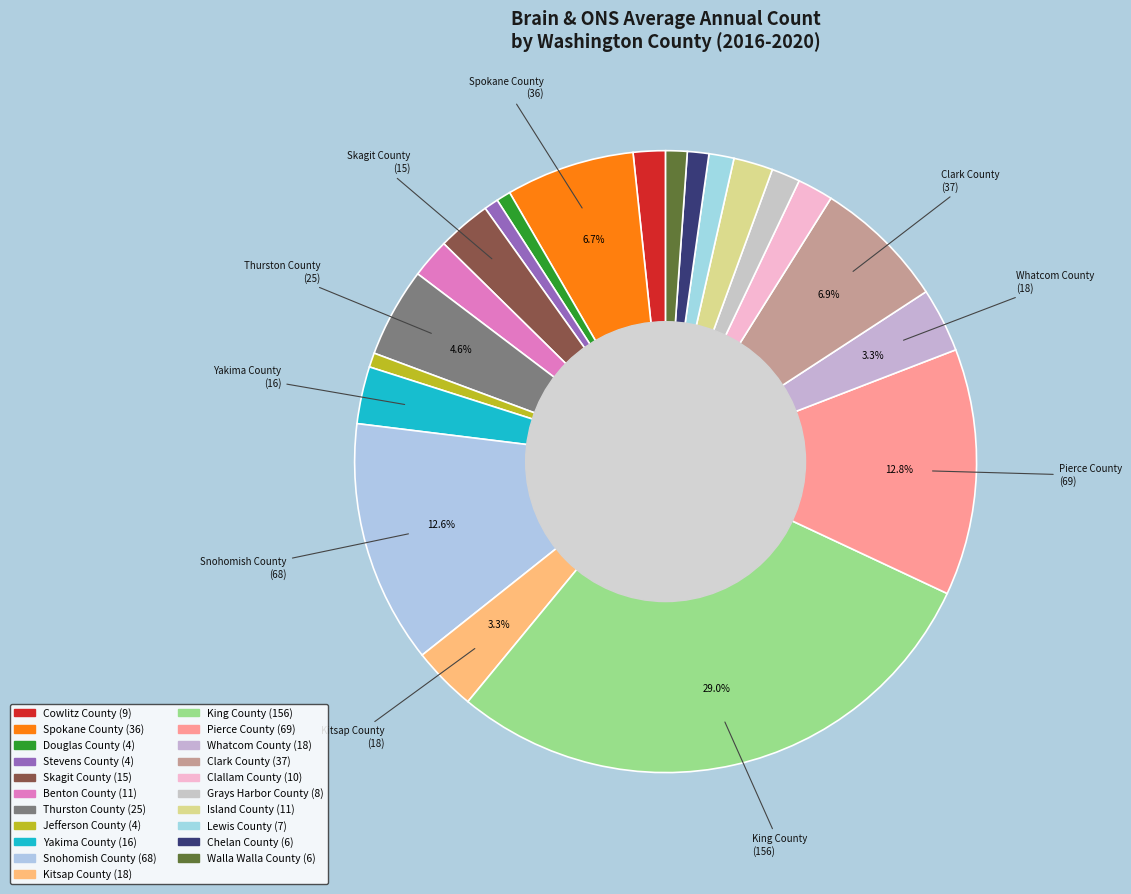

How many slices are in this pie chart?

21